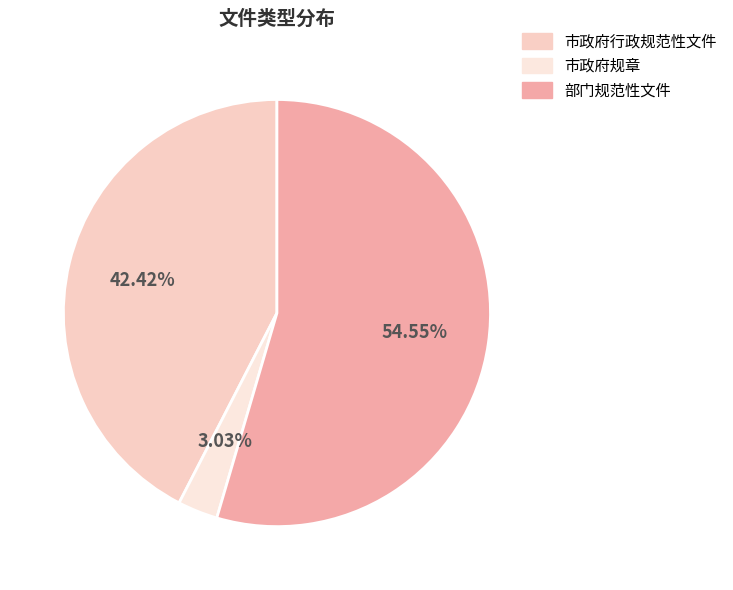

Does 市政府行政规范性文件 account for over 50% of the chart?

No